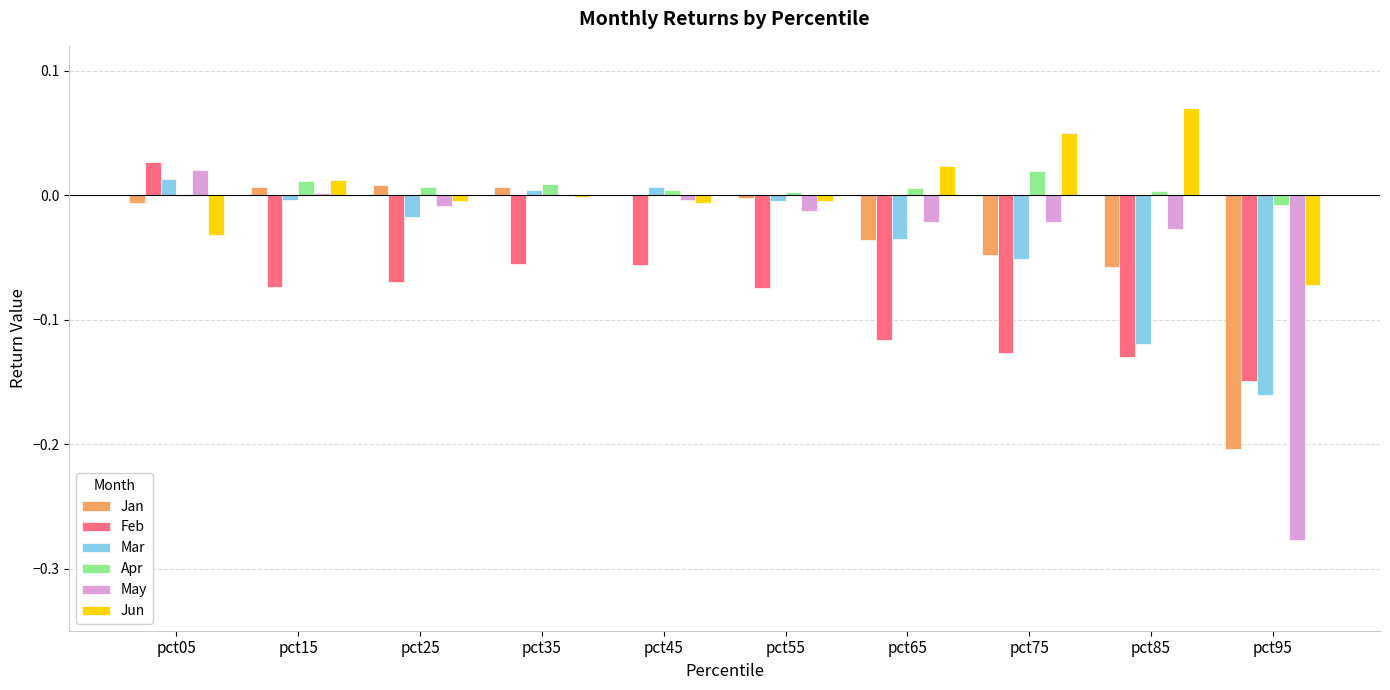

Are the bars grouped side by side (vs. stacked)?

Yes